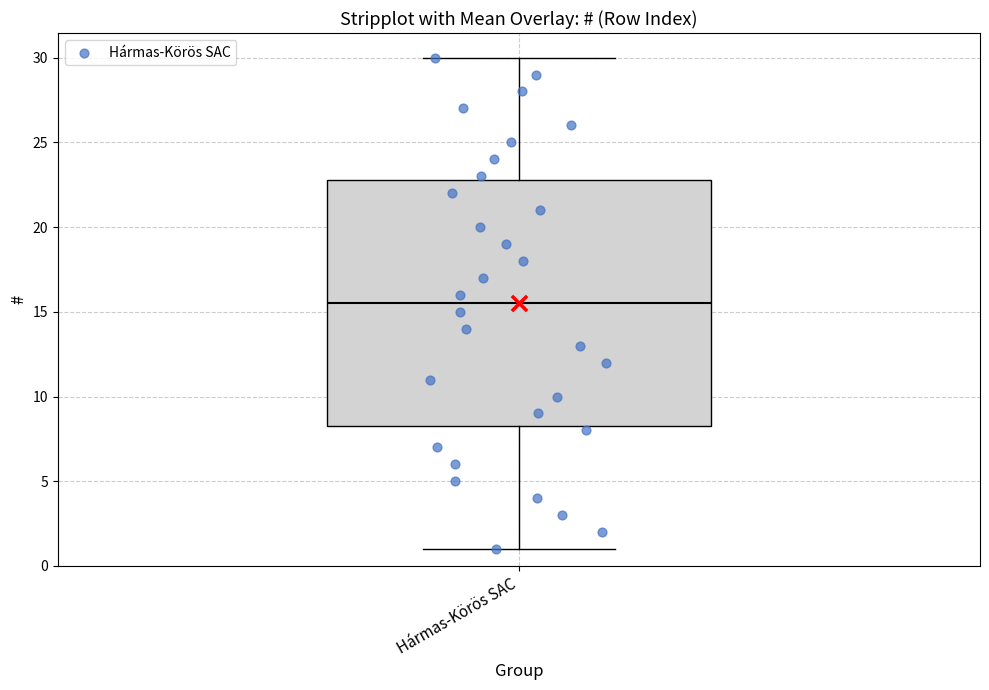

Transcribe this box plot: give where the median line is, the range the box spans, and where the two whiskers end, as read against the y-axis. The values are not printed on the chart, so give them approximately, as read against the axis.

median 15.5, box 8.5 to 23.0, whiskers 1.0 to 30.0